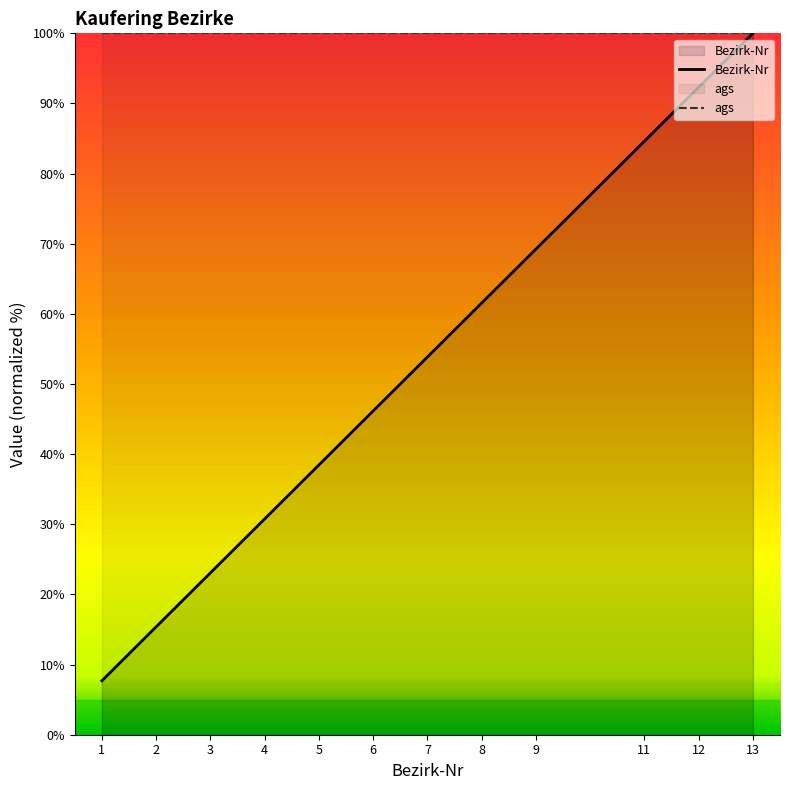

How many distinct data groups are displayed?

2